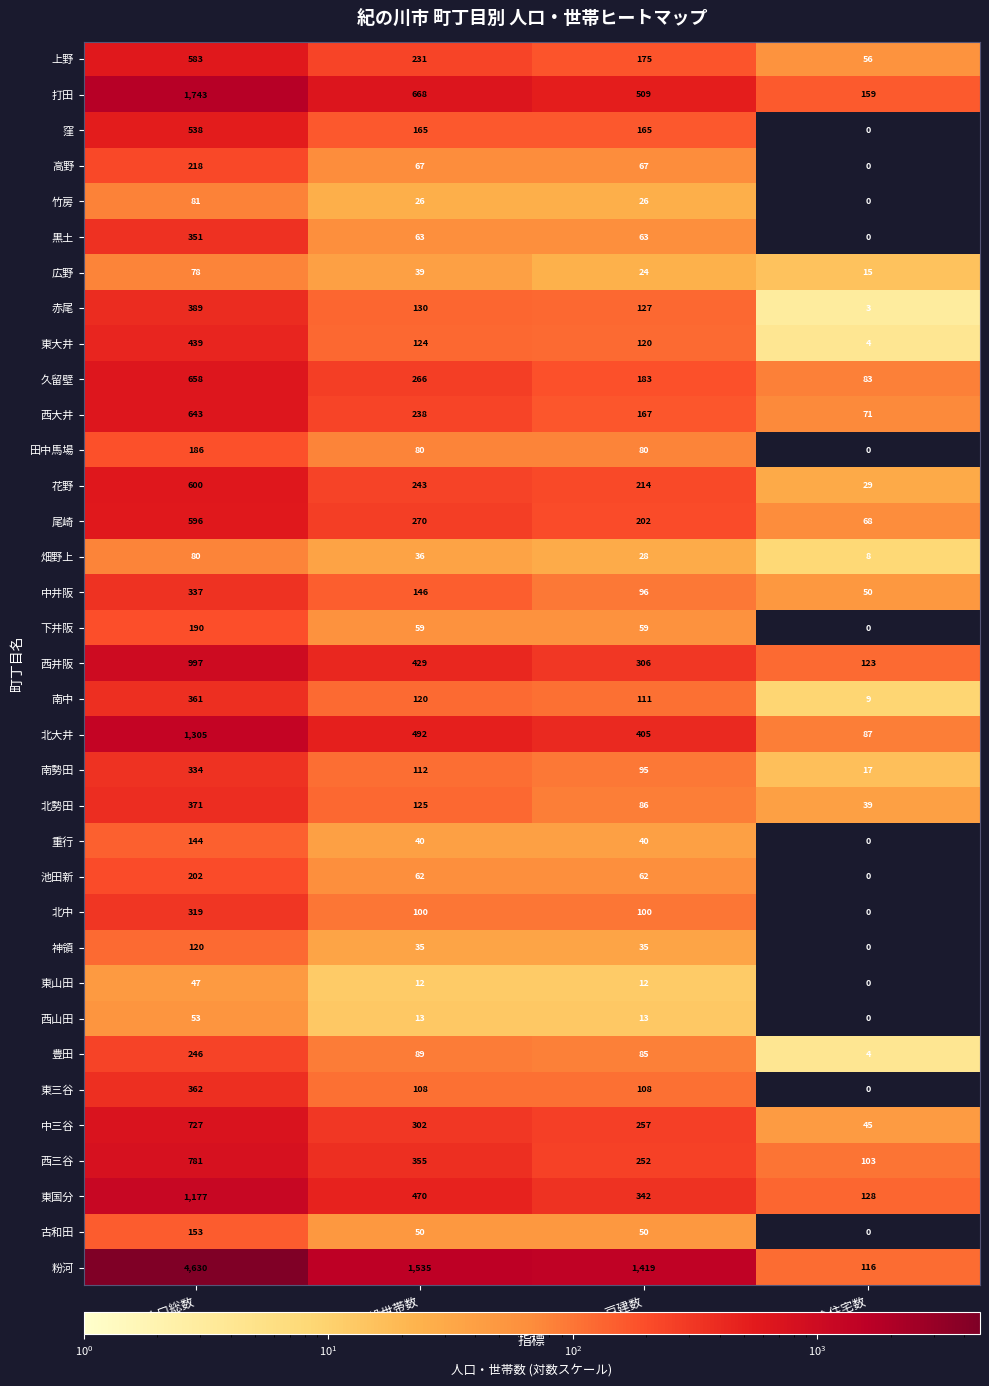

Between 一般世帯数 and 集合住宅数, which series saw the biggest shift?

粉河